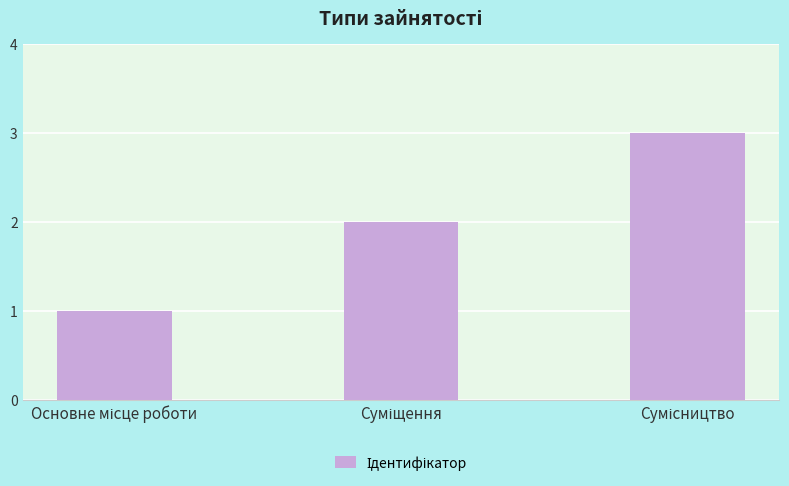

Does the chart contain stacked bars?

No